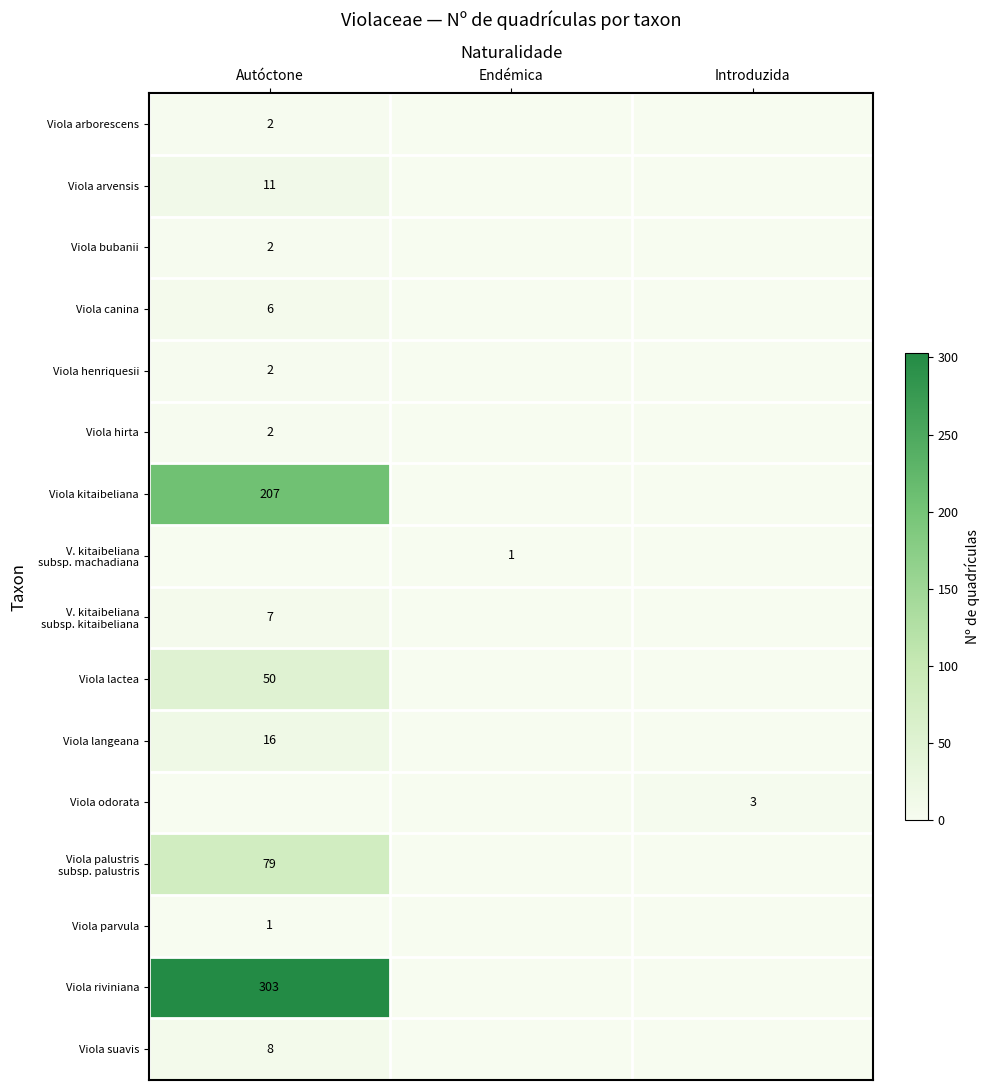

How many data points does each series have?

3